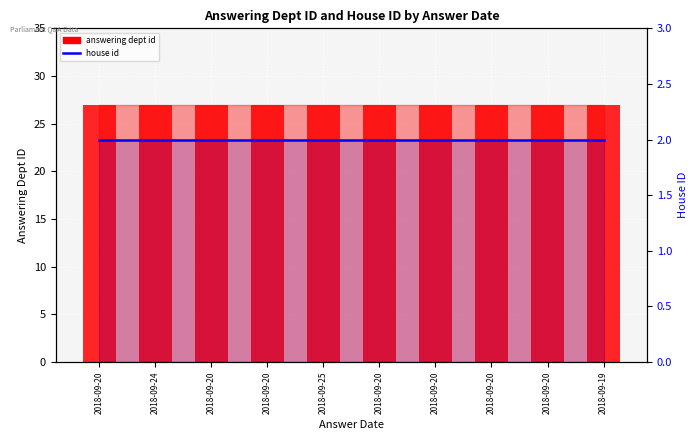

What is the sum of the answering dept id values at 2018-09-20 and 2018-09-25?

54